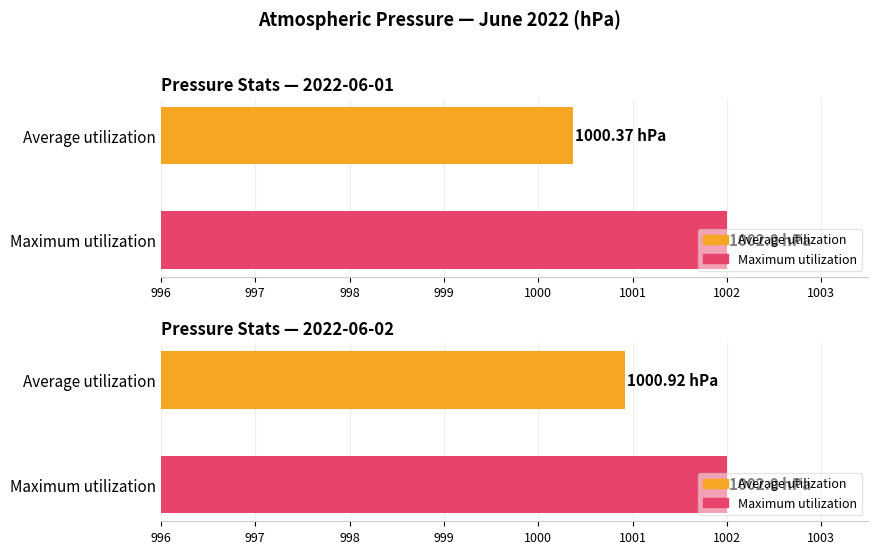

Is it true that Maximum utilization equals 1002.0 at 2022-06-02?

True